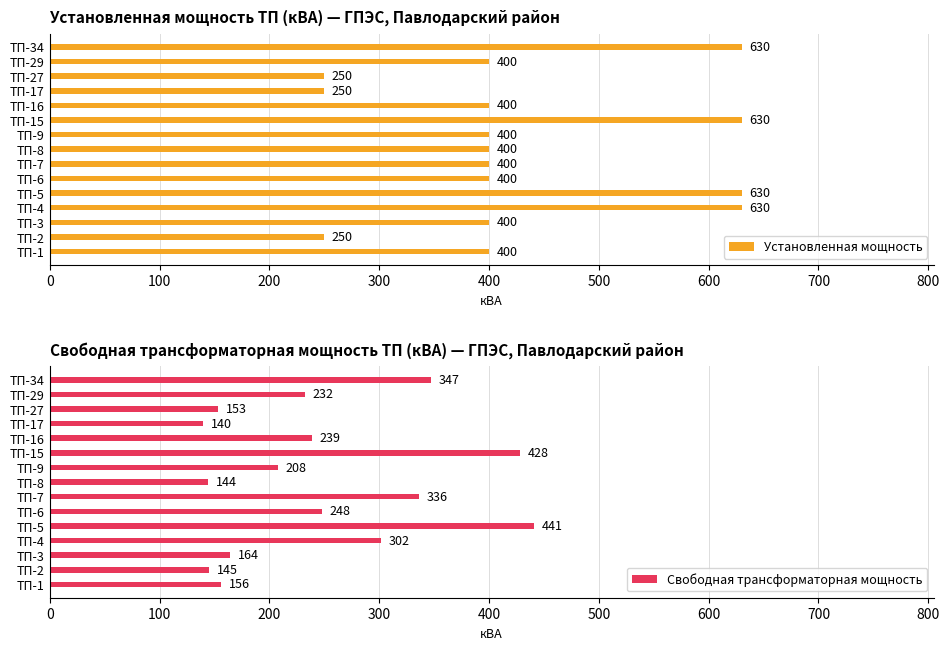

Is it true that Свободная трансформаторная мощность equals 161 at ТП-15?

False